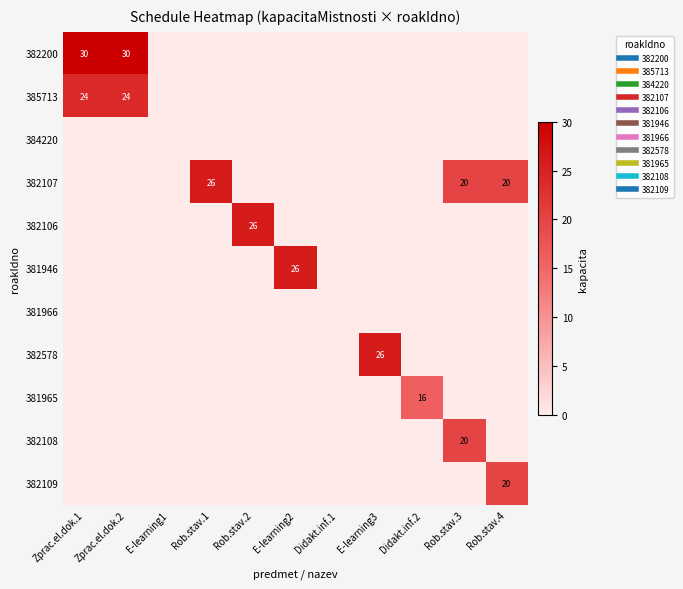

Rank the series at Zprac.el.dok.1 from lowest to highest value.

384220, 382107, 382106, 381946, 381966, 382578, 381965, 382108, 382109, 385713, 382200